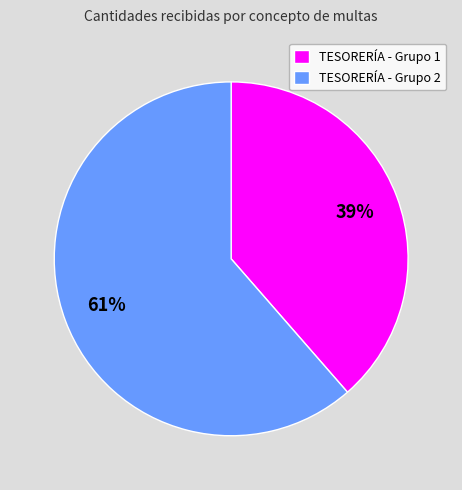

To the nearest percent, what portion does TESORERÍA - Grupo 1 represent?

39%